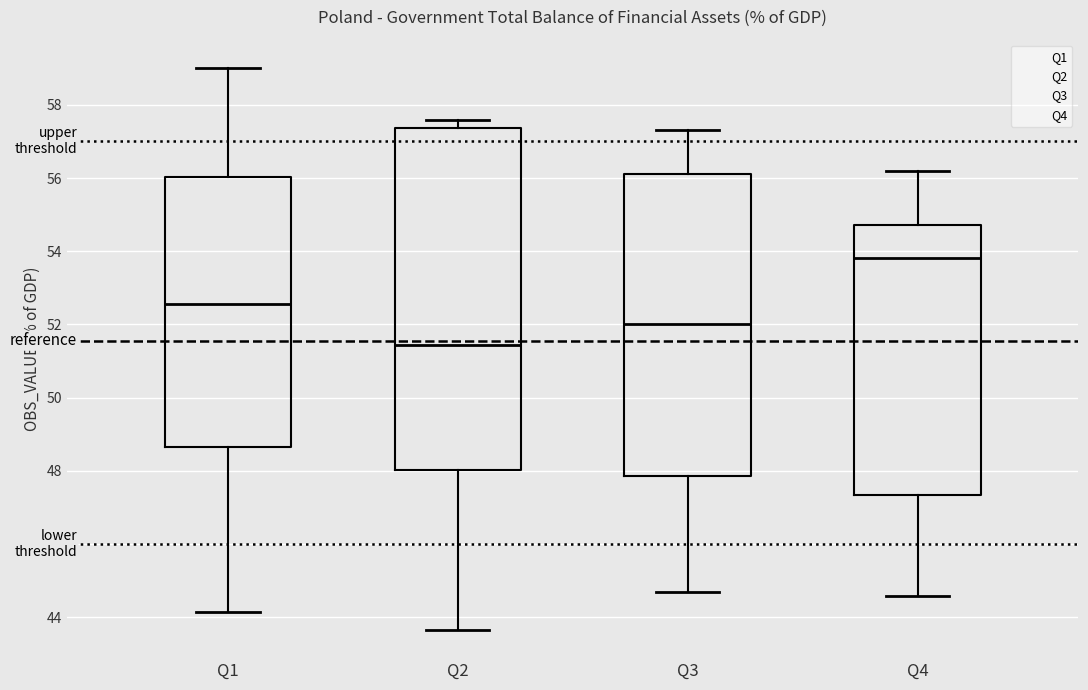

Where does the median line of the box for Q1 sit on the y-axis? The values are not printed on the chart, so give them approximately, as read against the axis.

52.6